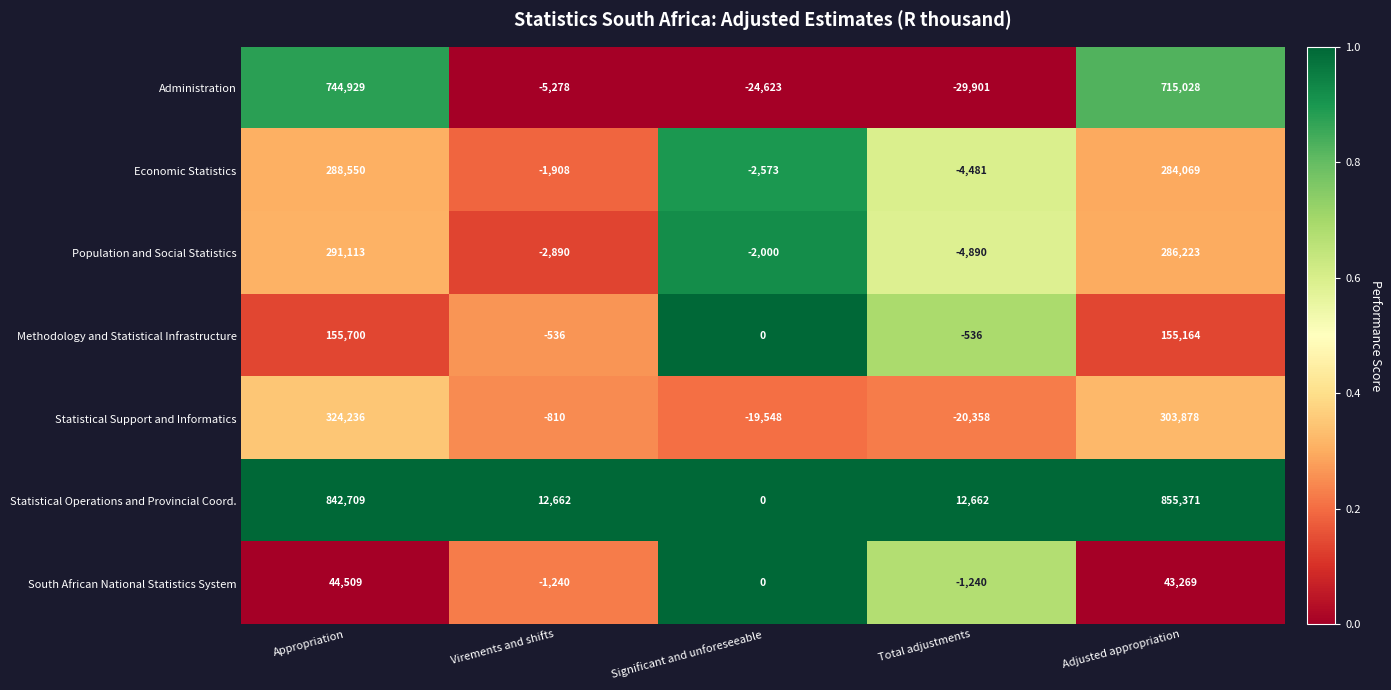

Which series has the widest spread of values?

Statistical Operations and Provincial Coord.